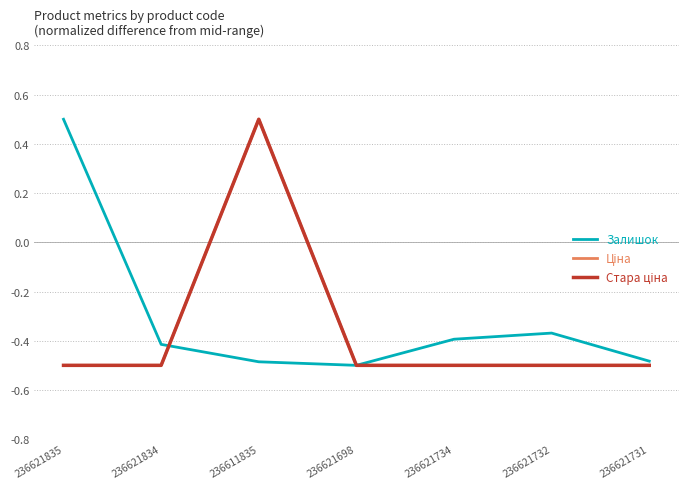

Reading left to right, what are all the values shown in this chart?

Залишок: 0.5	-0.4	-0.5	-0.5	-0.4	-0.4	-0.5
Ціна: -0.5	-0.5	0.5	-0.5	-0.5	-0.5	-0.5
Стара ціна: -0.5	-0.5	0.5	-0.5	-0.5	-0.5	-0.5